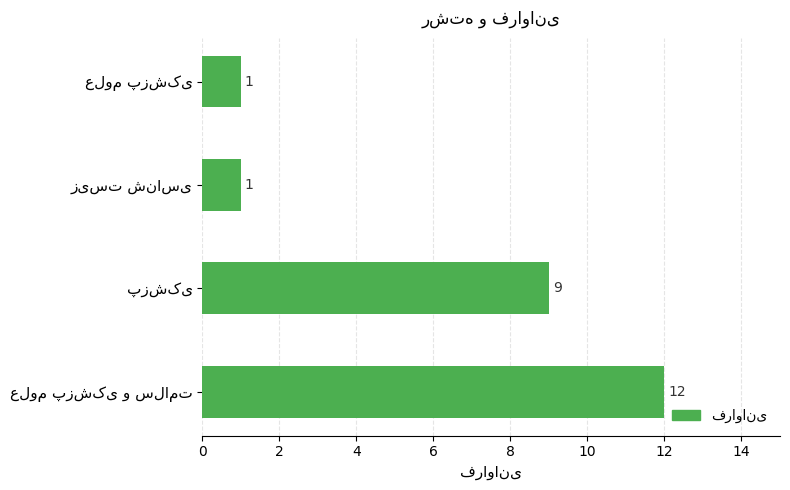

Count the values in the range 1 to 12.

4